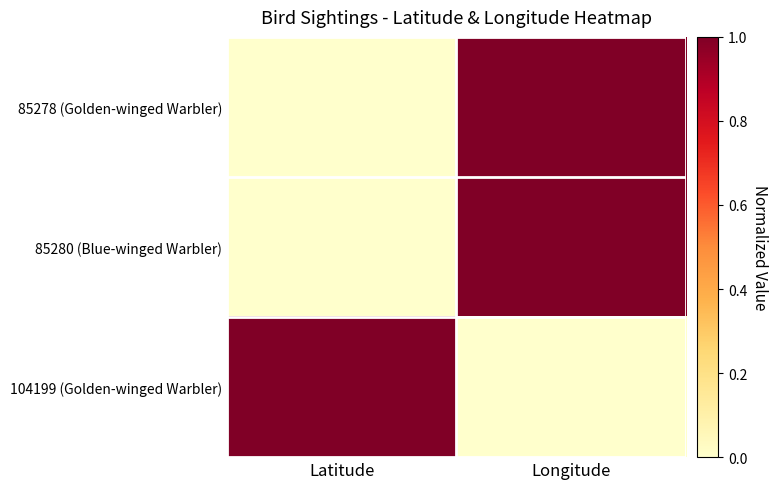

At which category is the sum across all series the highest?

Longitude